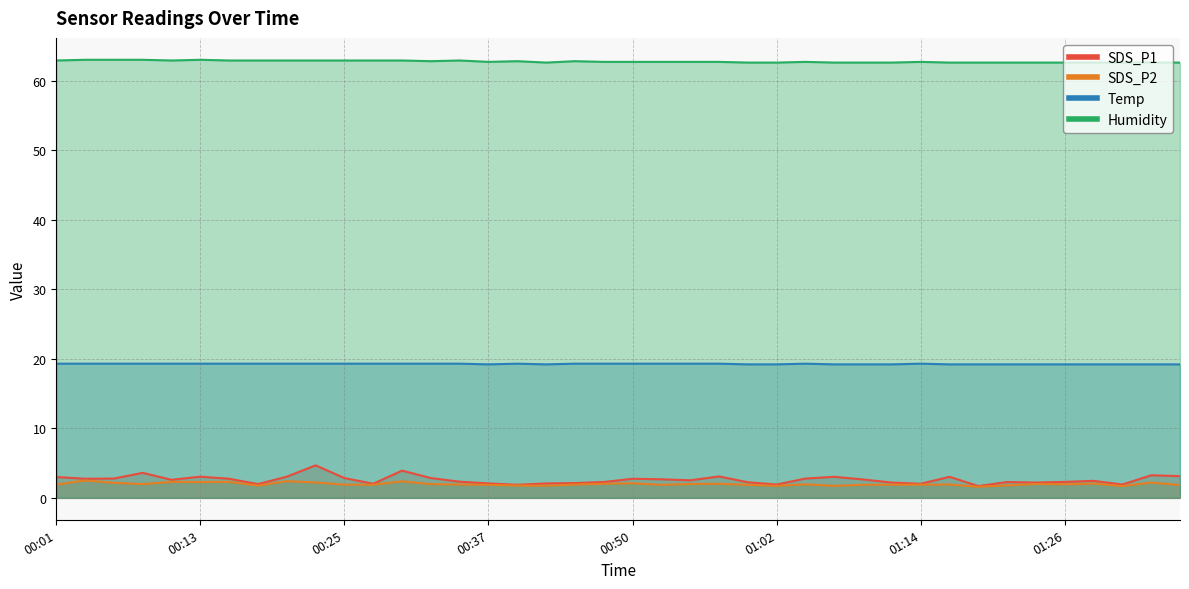

What is the value of the Humidity point at the 15th from the left?

62.9